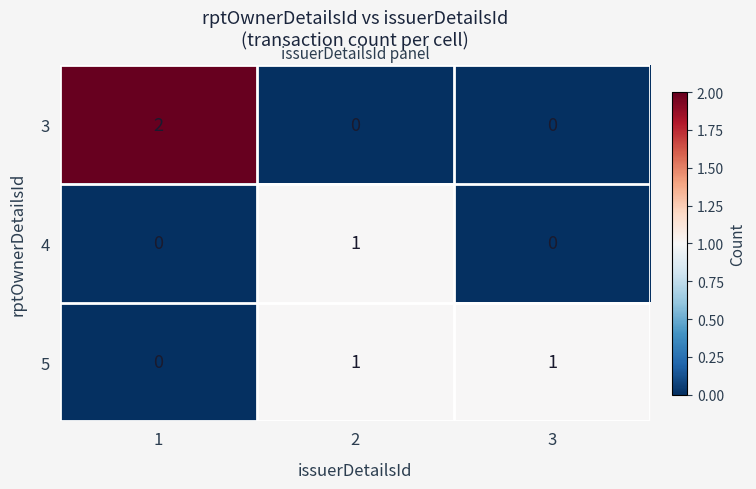

Count the 4 values in the range 0 to 1.

3